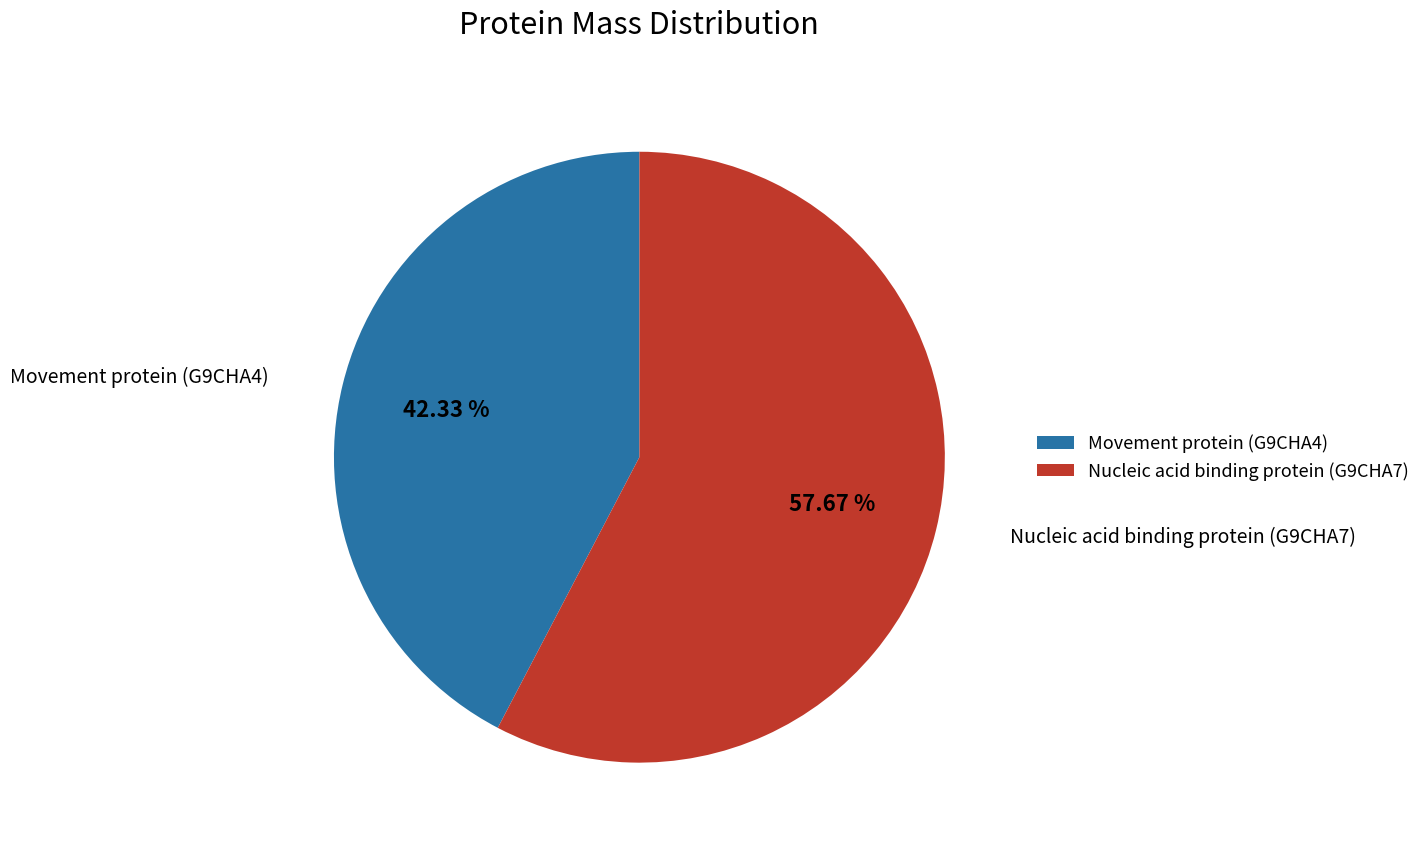

True or false: Nucleic acid binding protein (G9CHA7) accounts for 58% of the total.

True